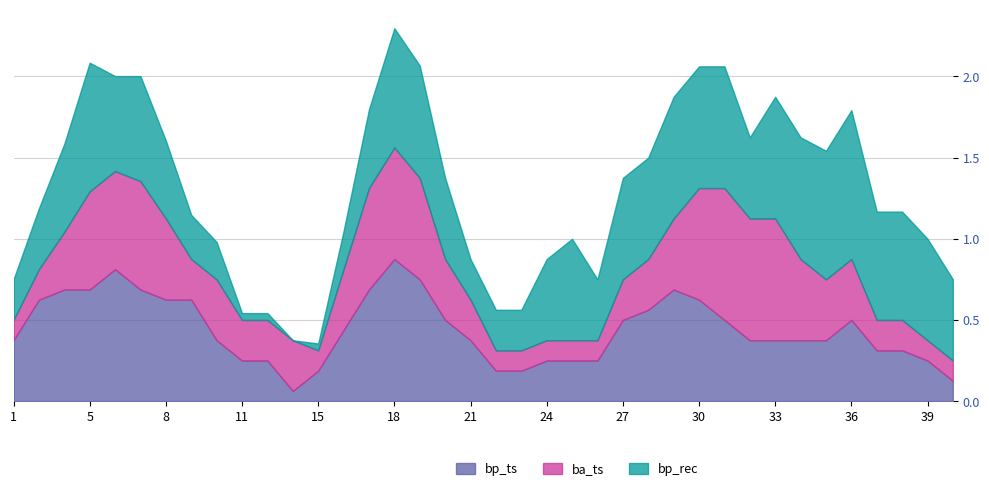

Which category has the highest value in the bp_ts series?

18